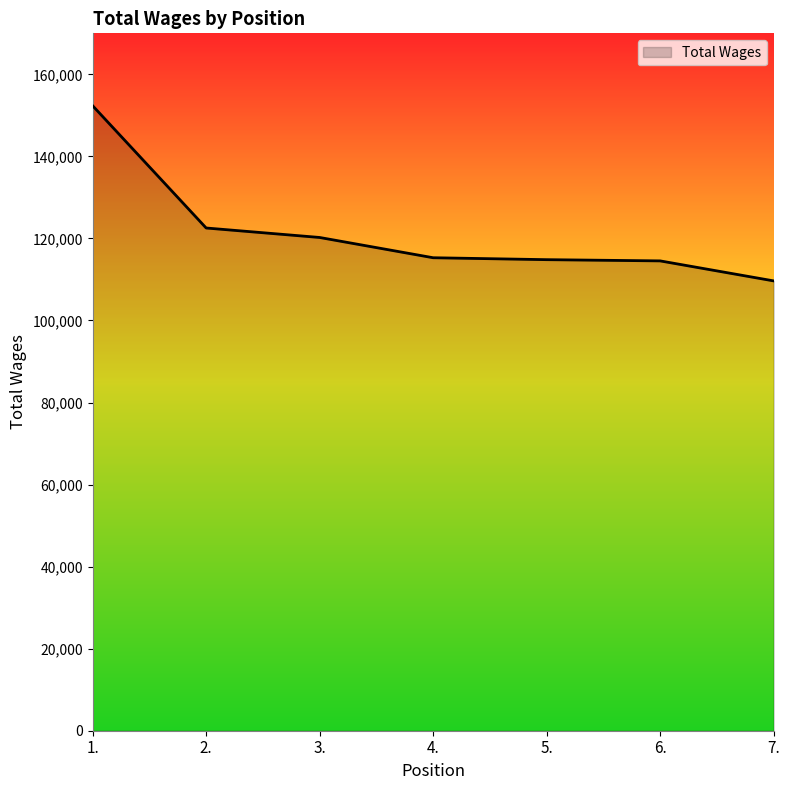

How many lines are shown in the chart?

1